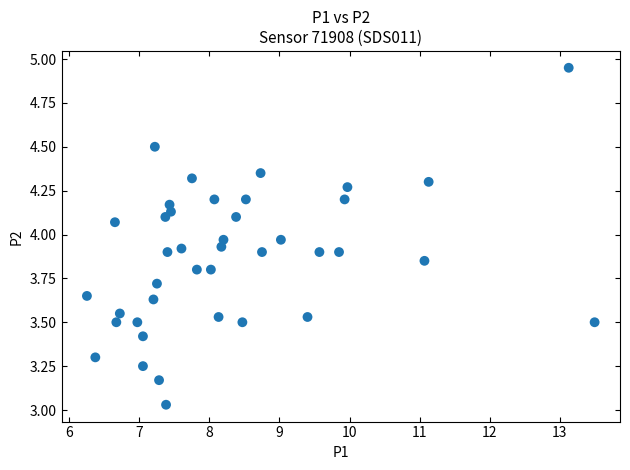

What is the range of X values (max minus min)?

7.2